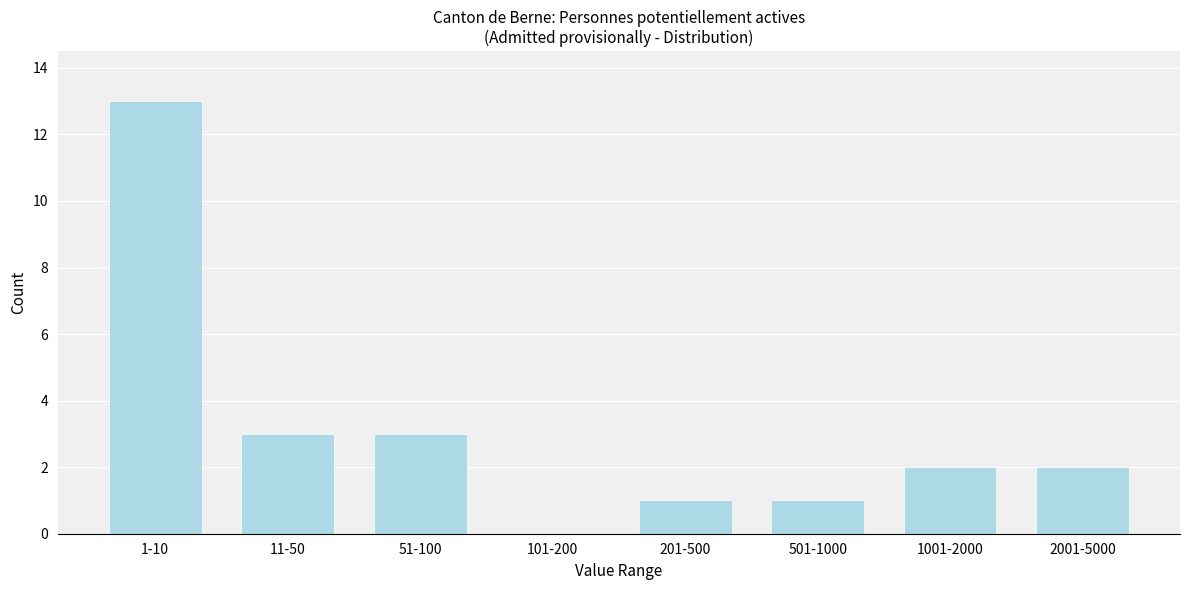

Reading left to right, transcribe all the data shown in this chart.

1-10=13	11-50=3	51-100=3	101-200=0	201-500=1	501-1000=1	1001-2000=2	2001-5000=2